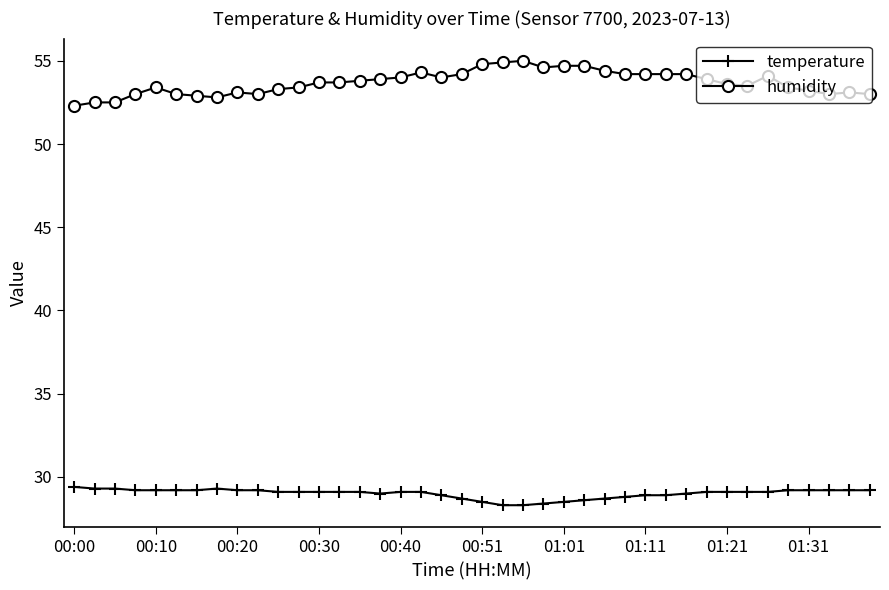

True or false: temperature and humidity intersect in this chart.

False